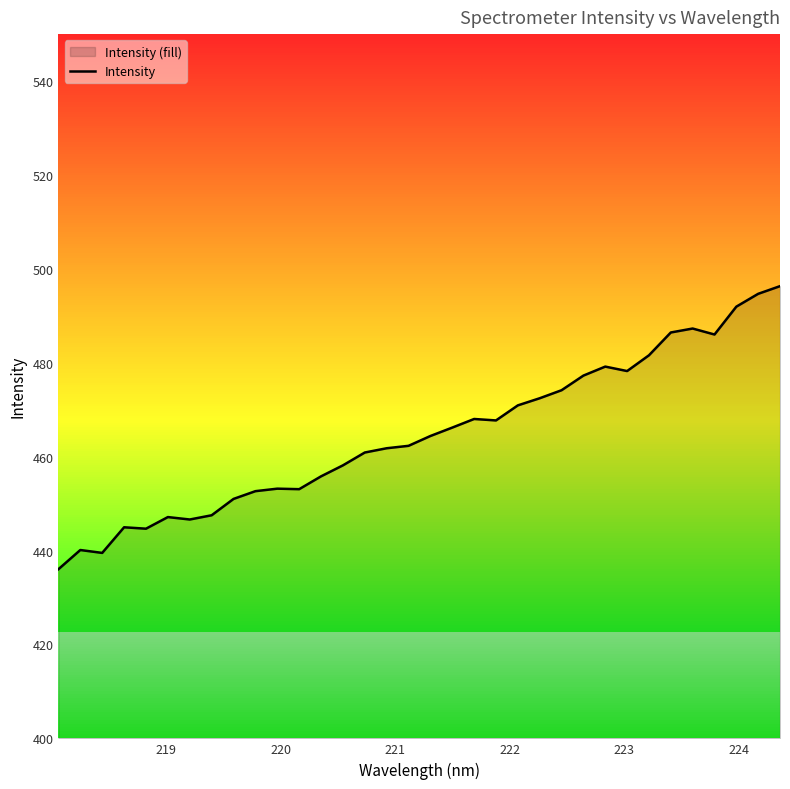

What is the maximum value for Intensity?

496.3